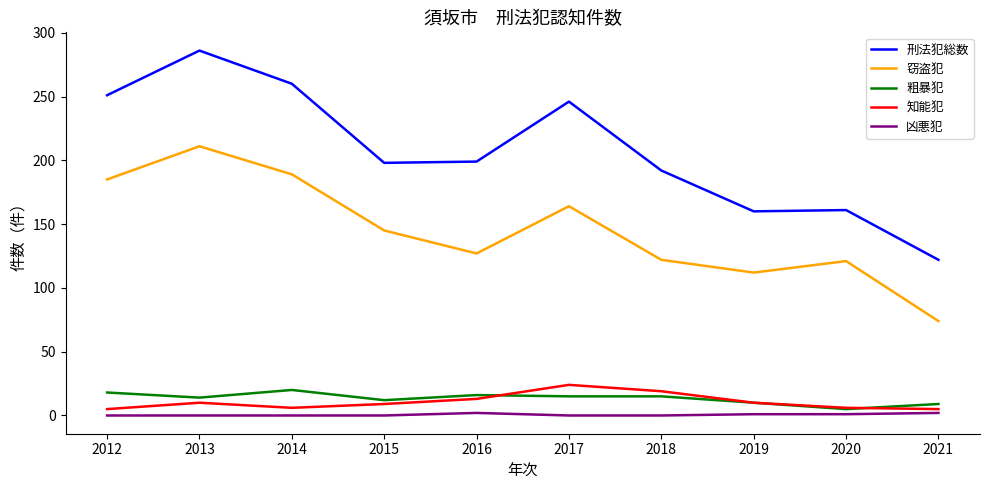

The 刑法犯総数 series shows 199 at 2016. True or false?

True